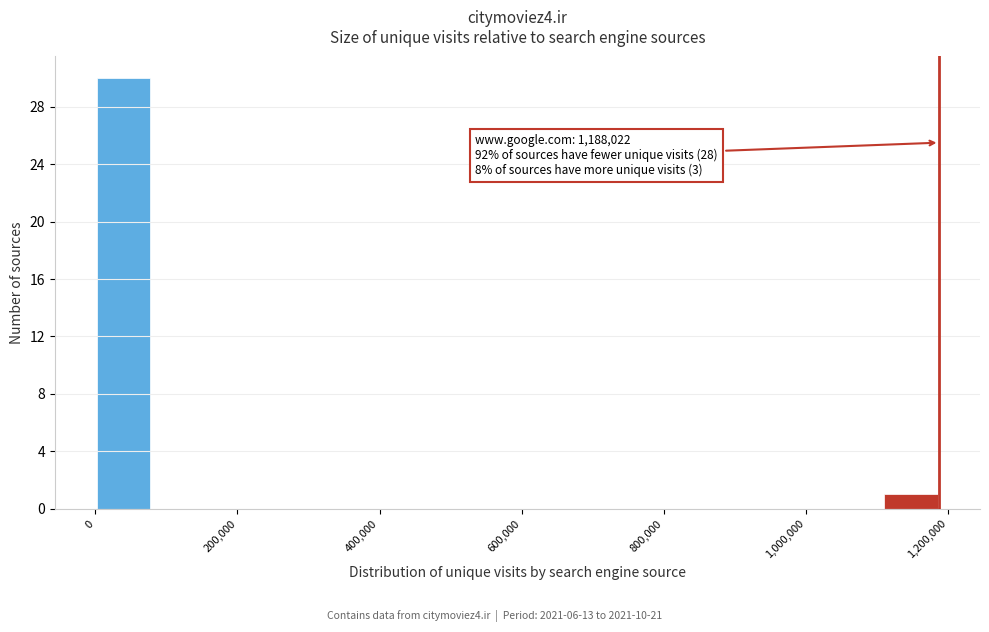

Around what value on the x-axis is the tallest bar? Give the approximate position of its centre, as read against the axis.

40000